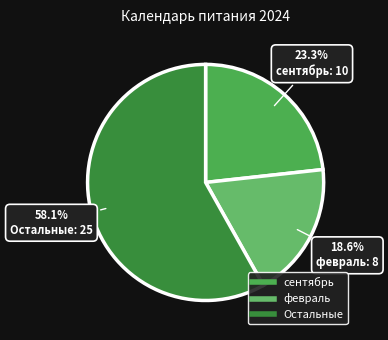

Does any single category account for the majority?

Yes